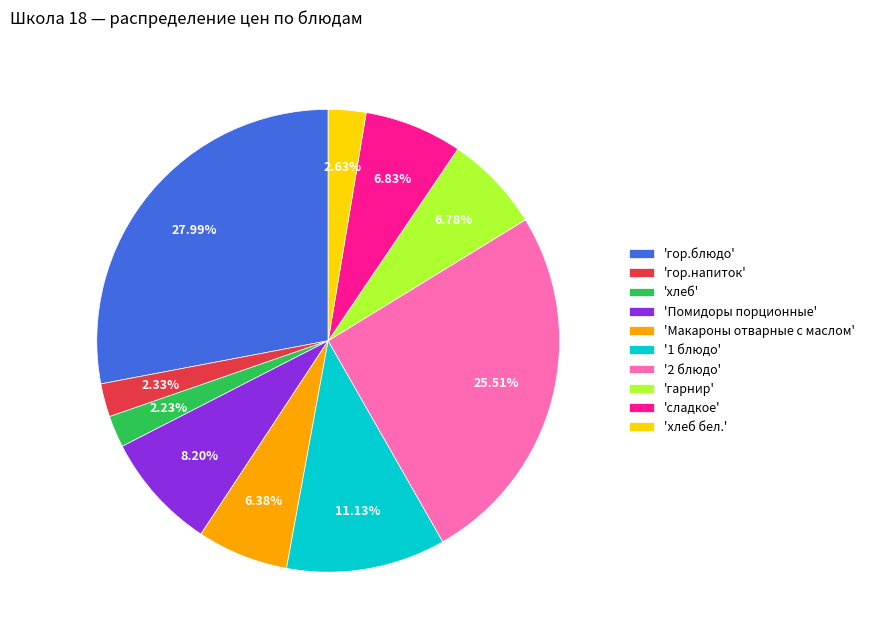

Approximately how many times larger is the value at '2 блюдо' compared to '1 блюдо'?

2.3